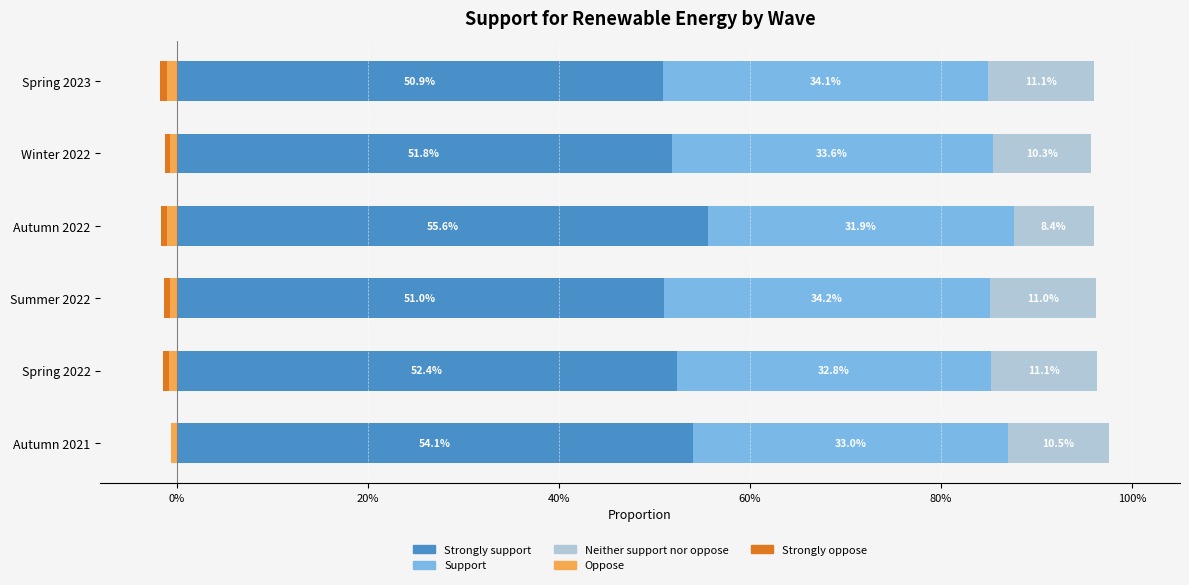

The Strongly support series shows 0.1 at Spring 2023. True or false?

False